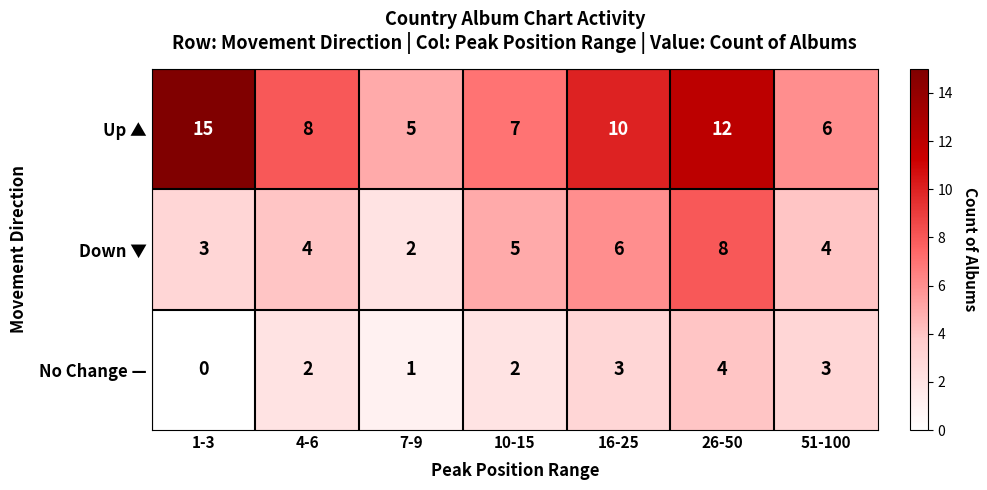

Which series has the largest total across all categories?

Up ▲